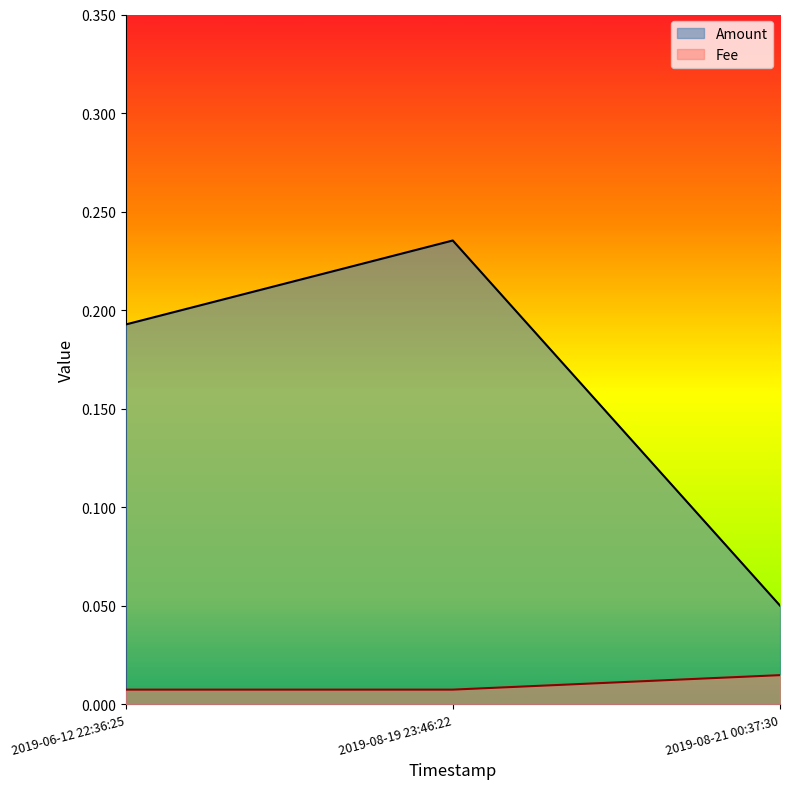

How many lines are shown in the chart?

2